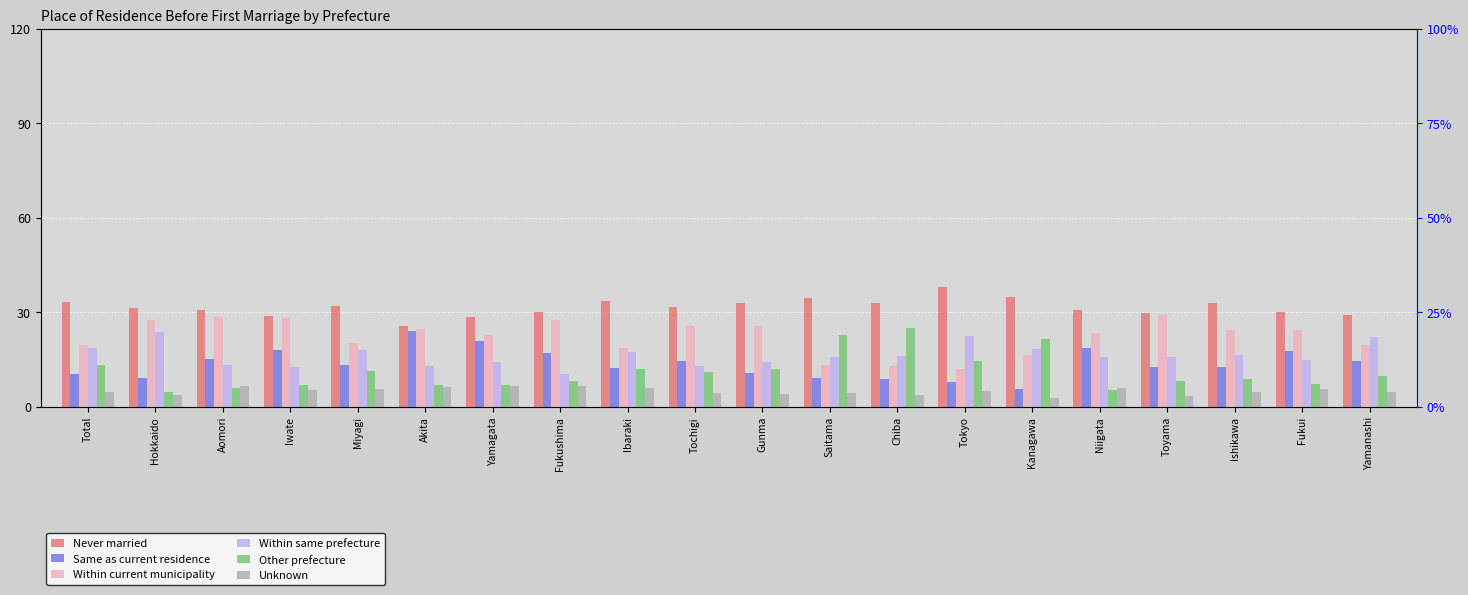

Which category has the lowest value in the Within same prefecture series?

Fukushima